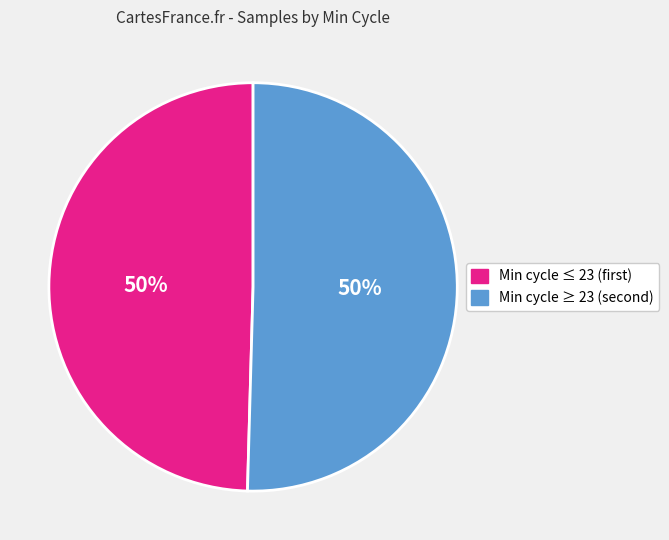

To the nearest percent, what is the average slice percentage?

50%